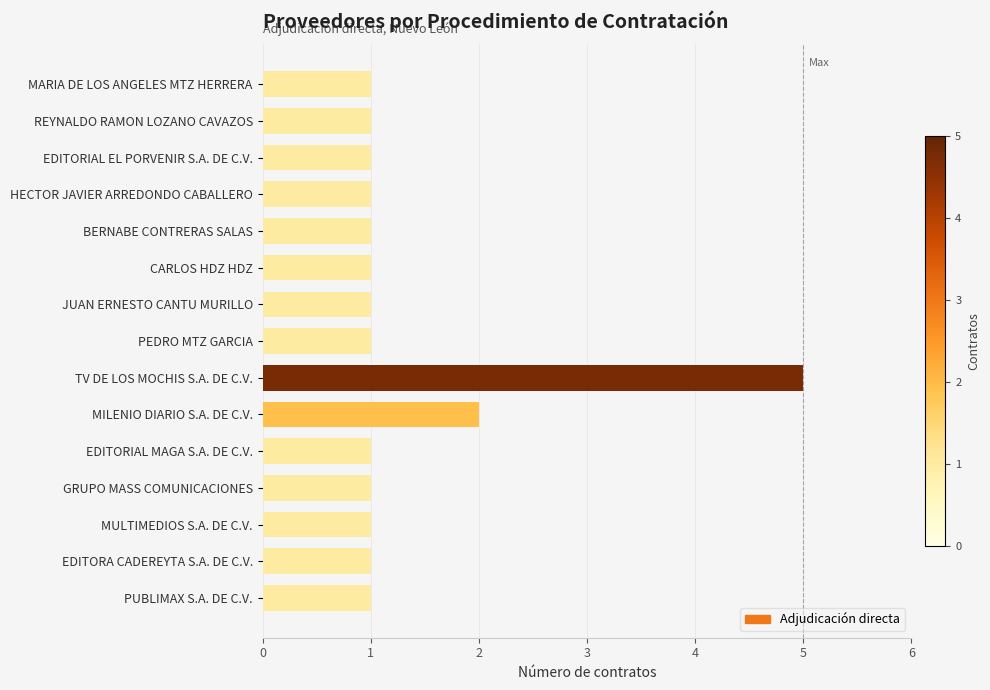

What is the difference between the second highest and minimum values?

1